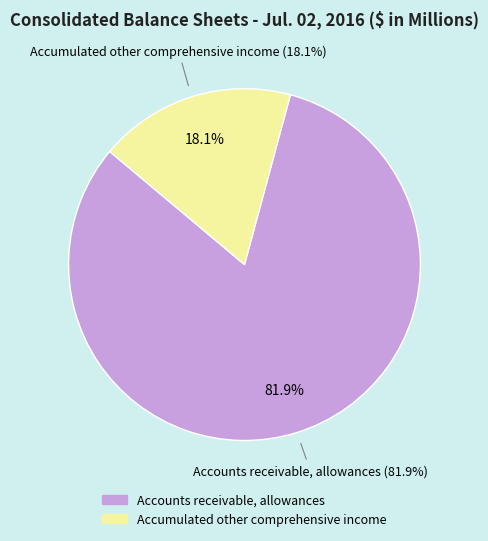

Is it true that Accumulated other comprehensive income is 18% of the pie?

True